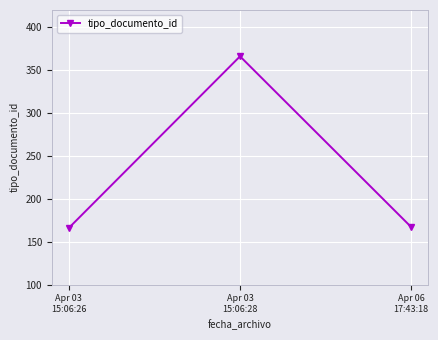

What is the maximum value shown in the chart?

366